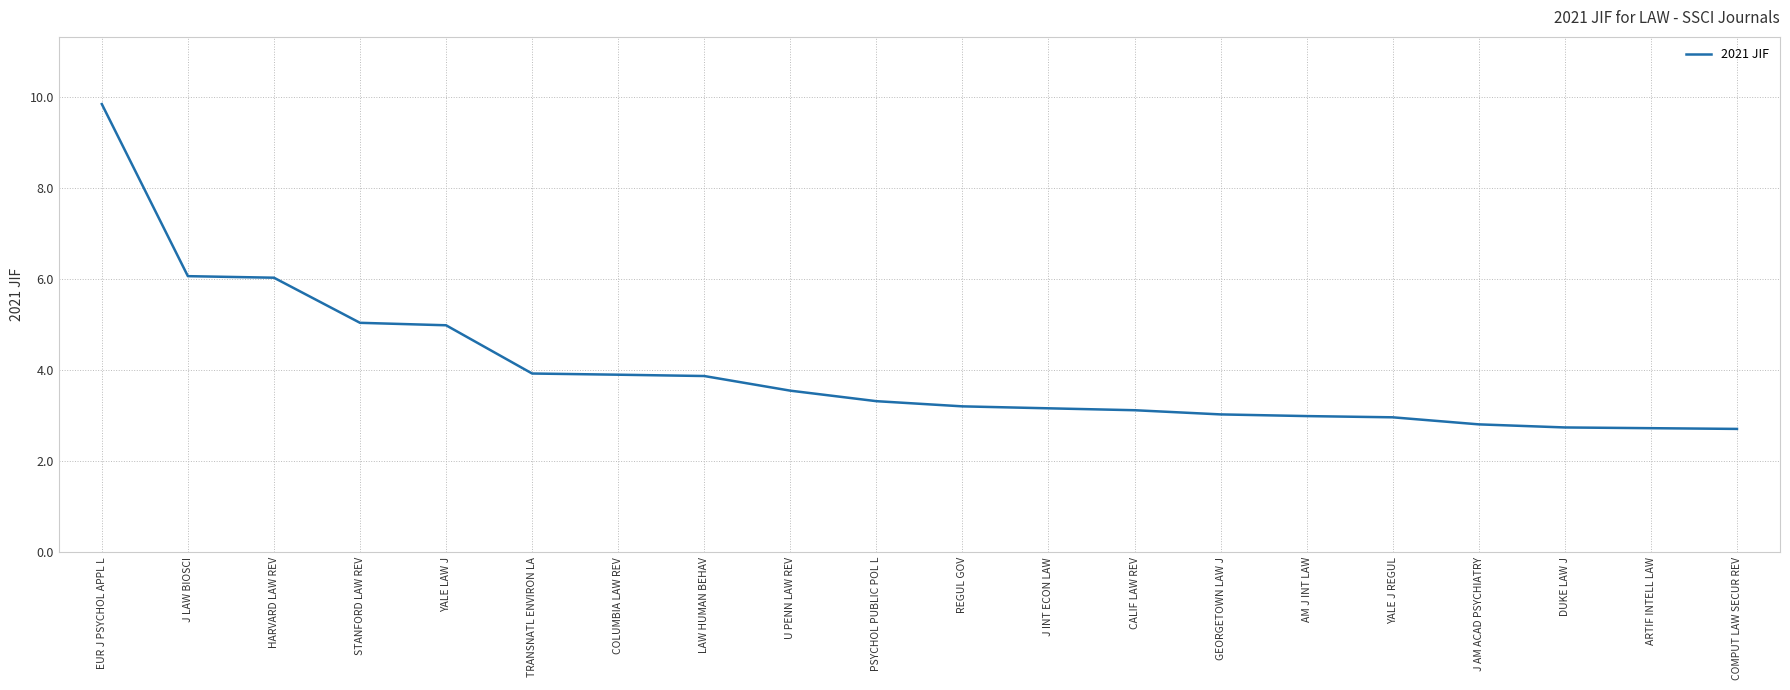

At which category does the chart reach its peak across all series?

EUR J PSYCHOL APPL L